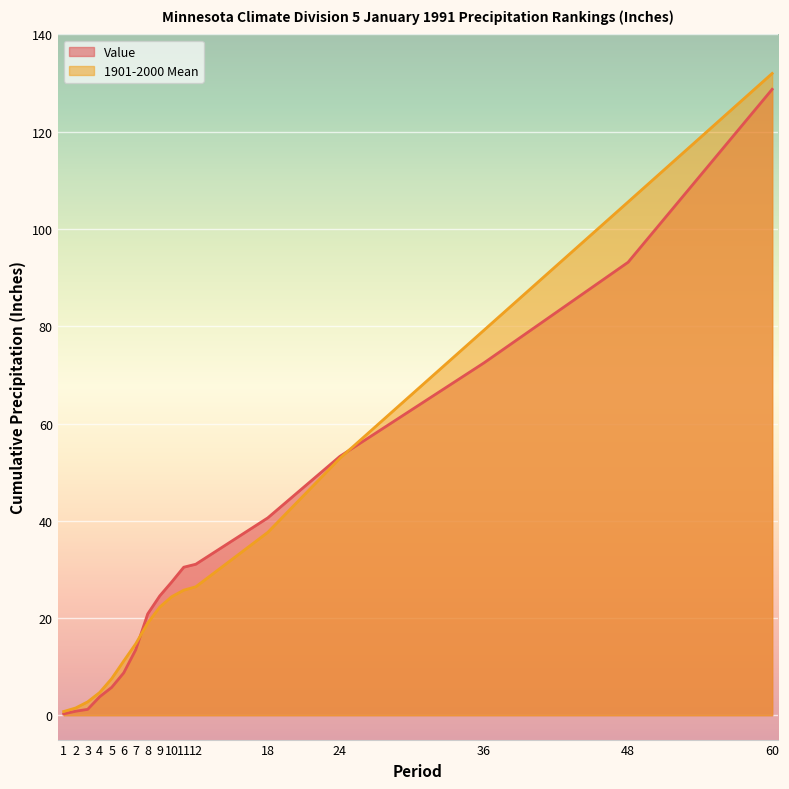

Rank the series by their average value, from highest to lowest.

1901-2000 Mean, Value